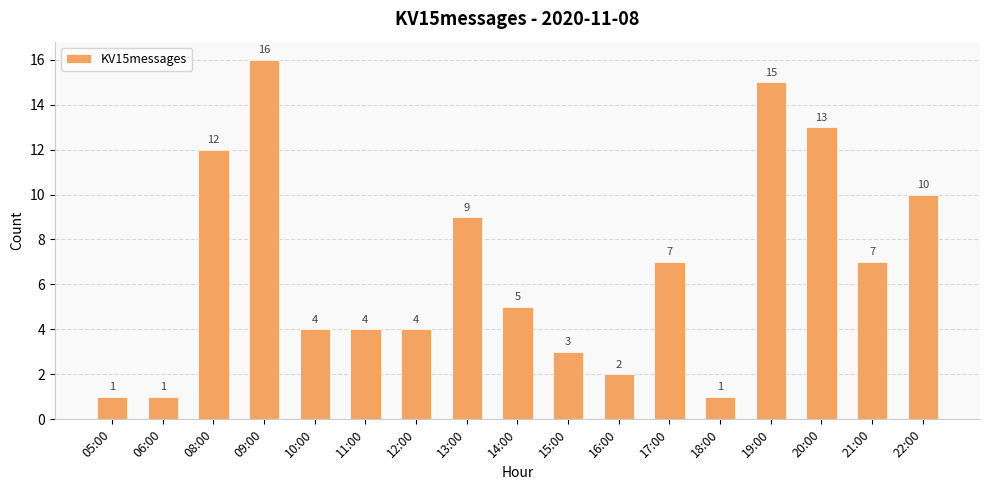

What is the value of the 13th bar from the left?

1